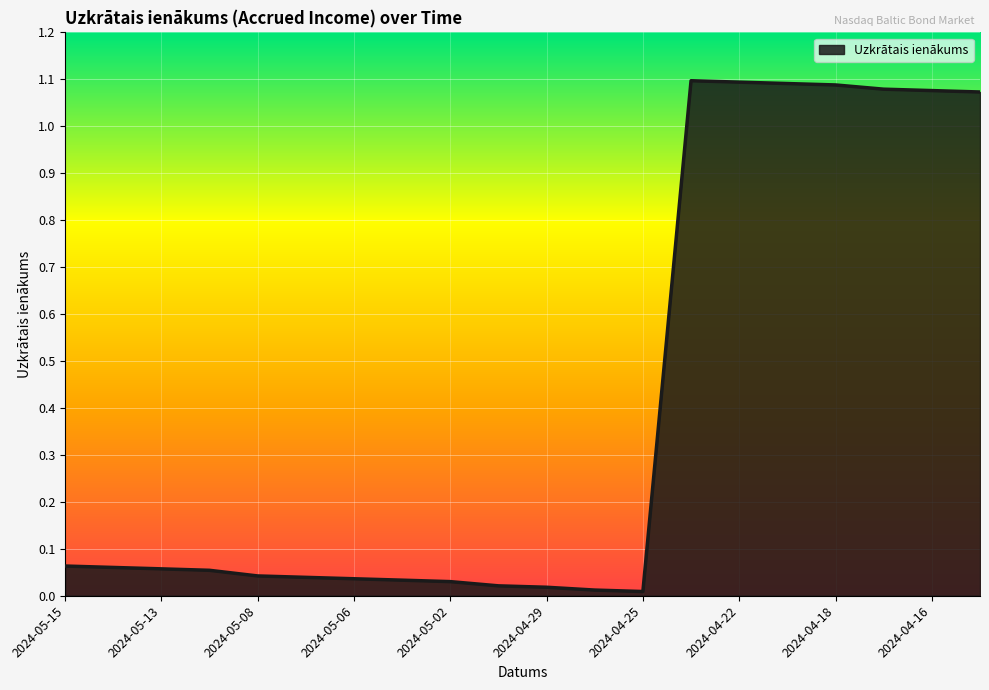

Is this an area chart (filled region under the line)?

Yes